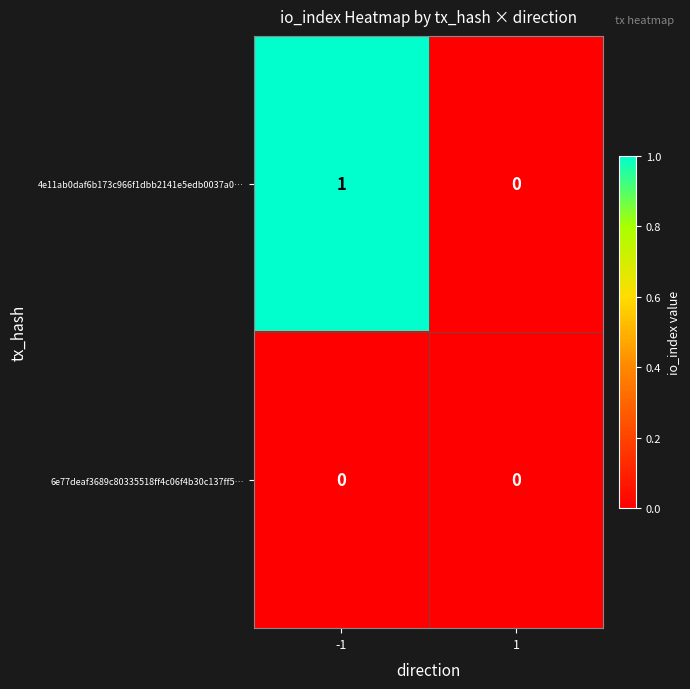

How many data points does each series have?

2